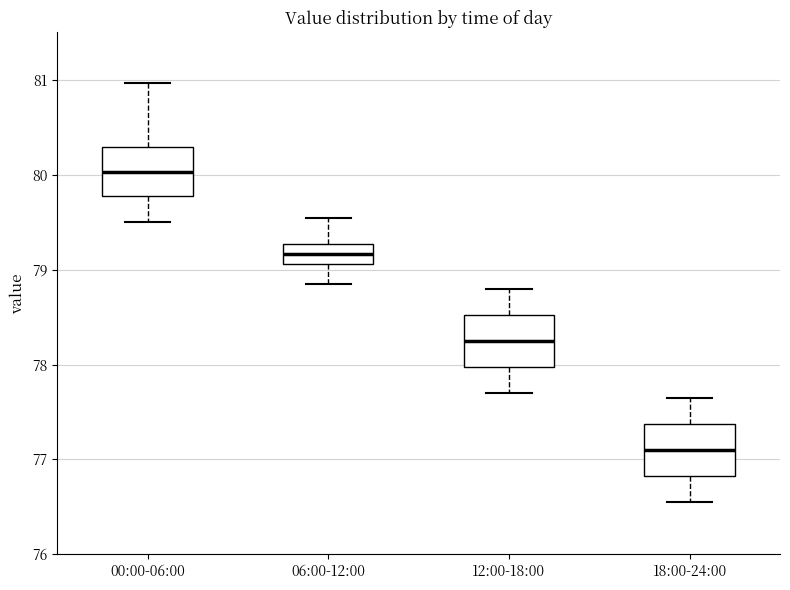

Where does the median line of the box for 12:00-18:00 sit on the y-axis? The values are not printed on the chart, so give them approximately, as read against the axis.

78.3